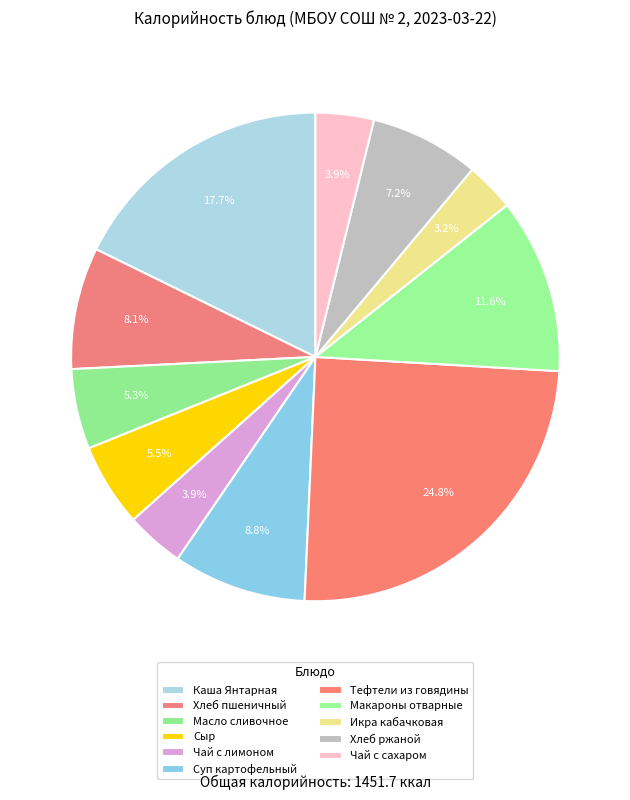

To the nearest percent, what portion does Хлеб ржаной represent?

7%